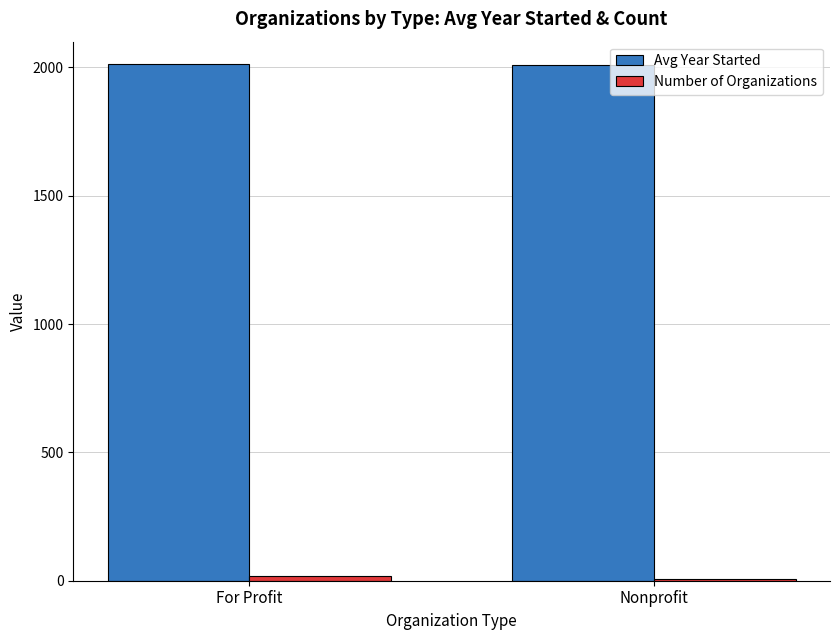

The Avg Year Started series shows 2007.6 at Nonprofit. True or false?

True